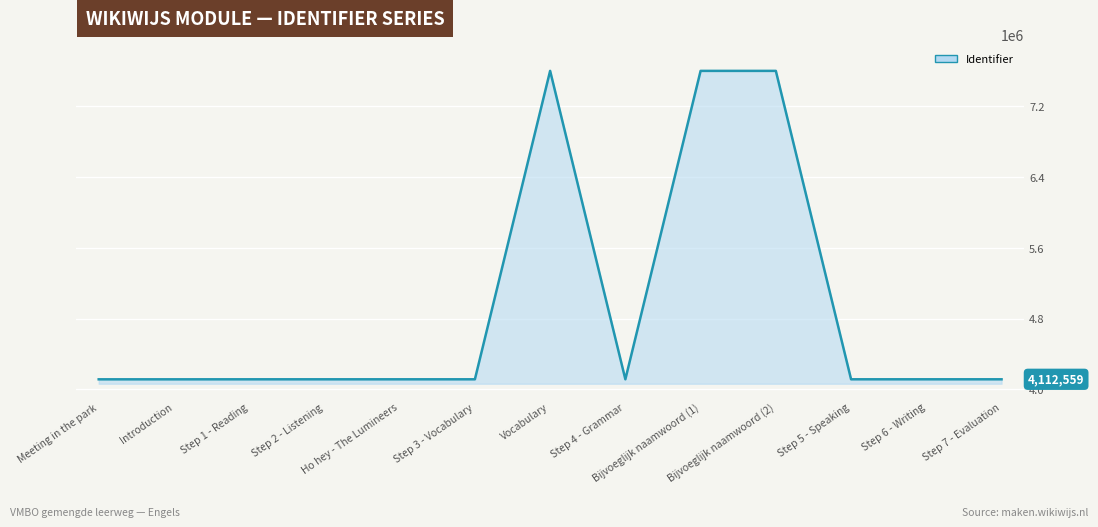

What is the greatest value displayed?

7601023